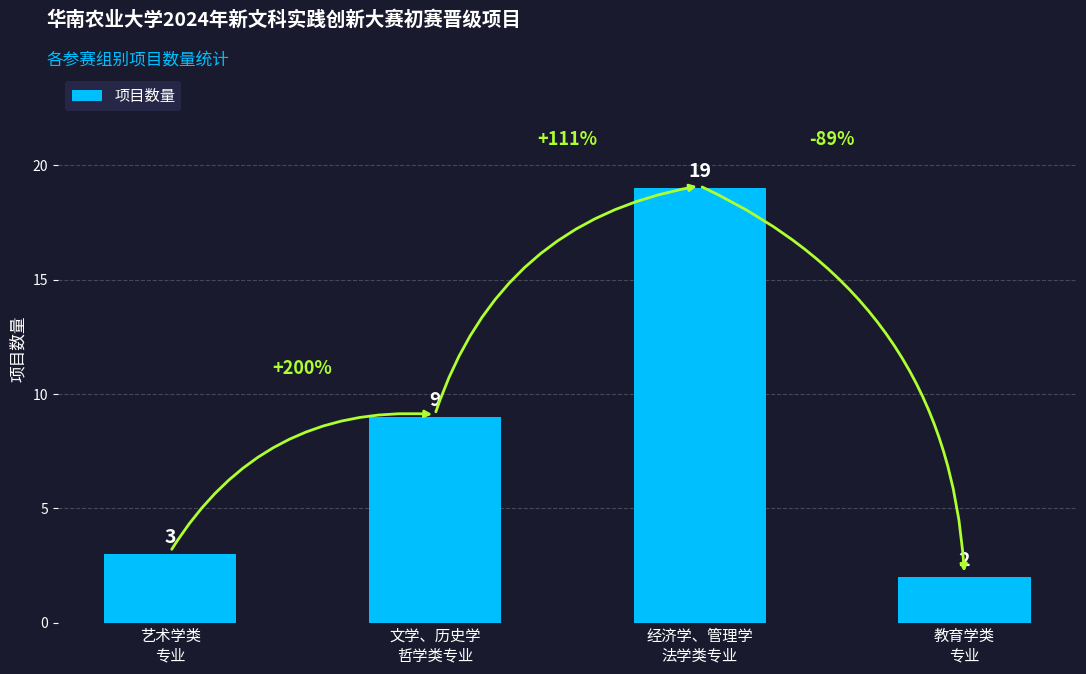

What is the value of the 4th bar from the left?

2